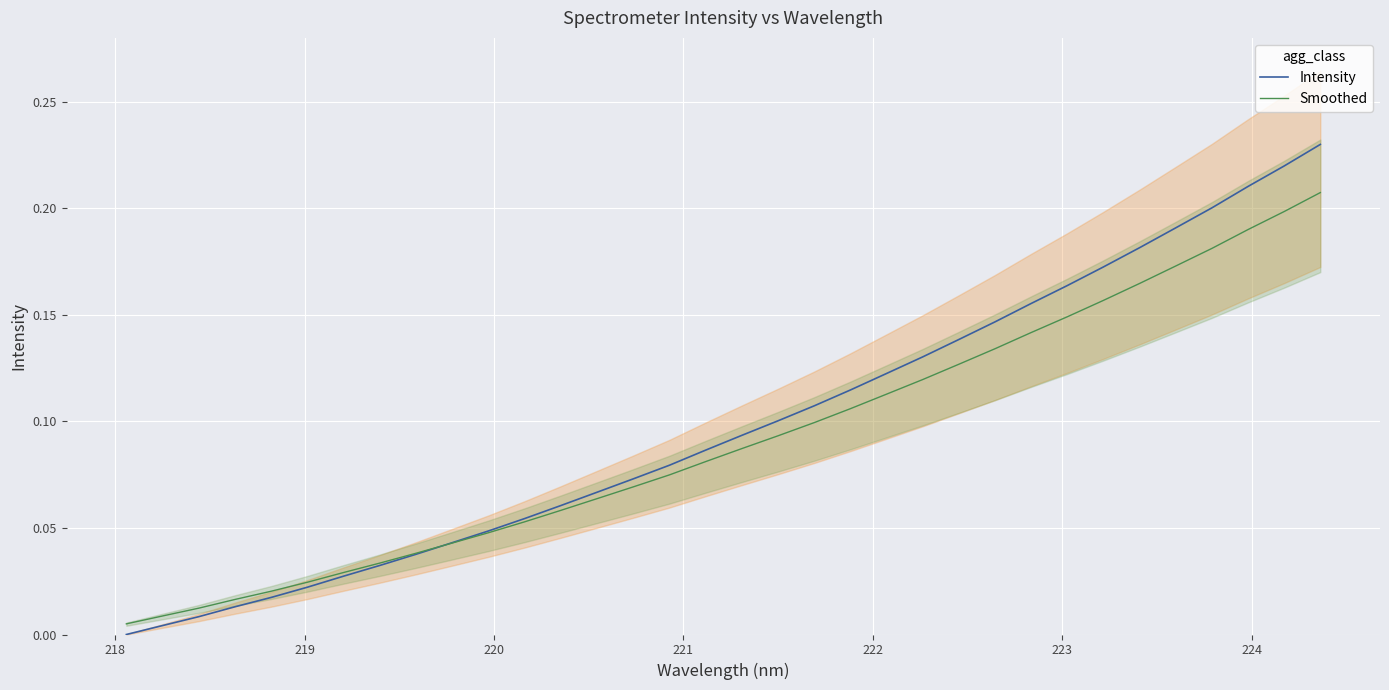

True or false: Smoothed has more than 1 points higher than both neighbors.

False